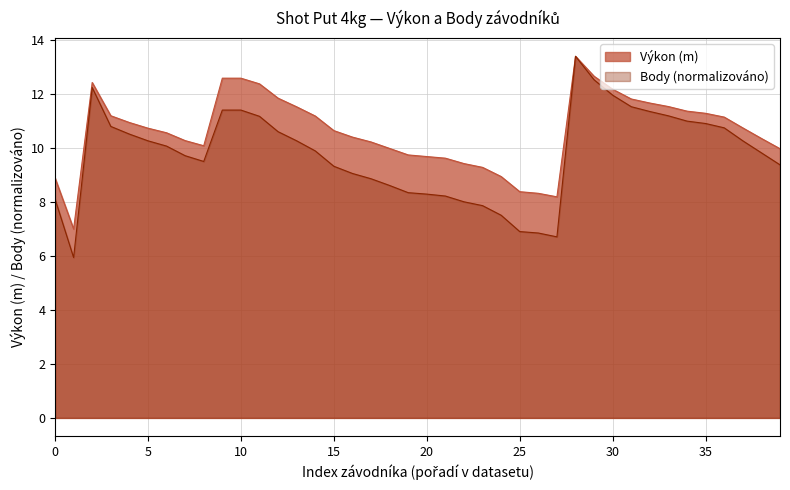

How many lines are shown in the chart?

2